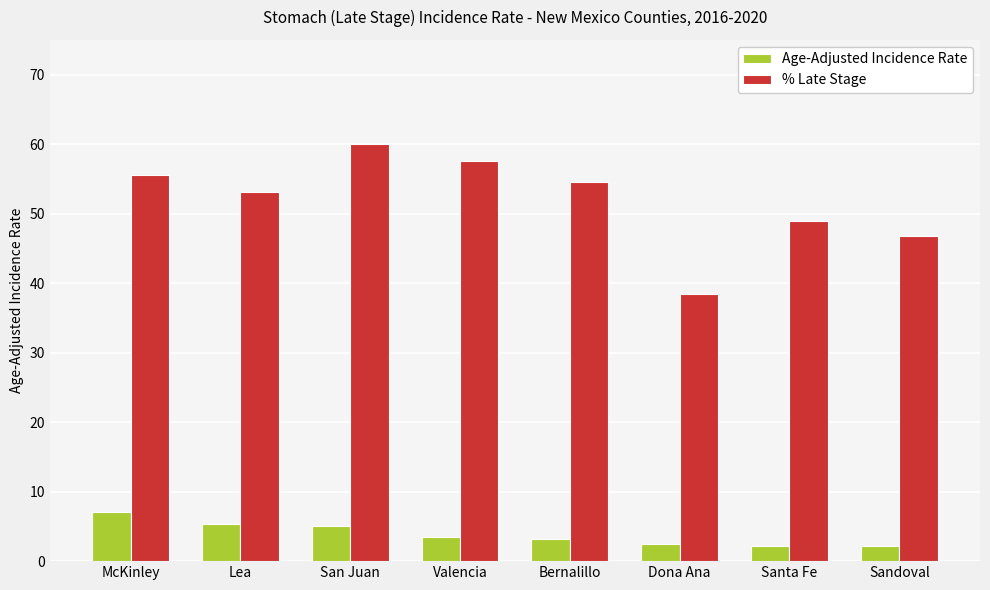

What is the difference between the second highest and minimum values in the Age-Adjusted Incidence Rate series?

3.2